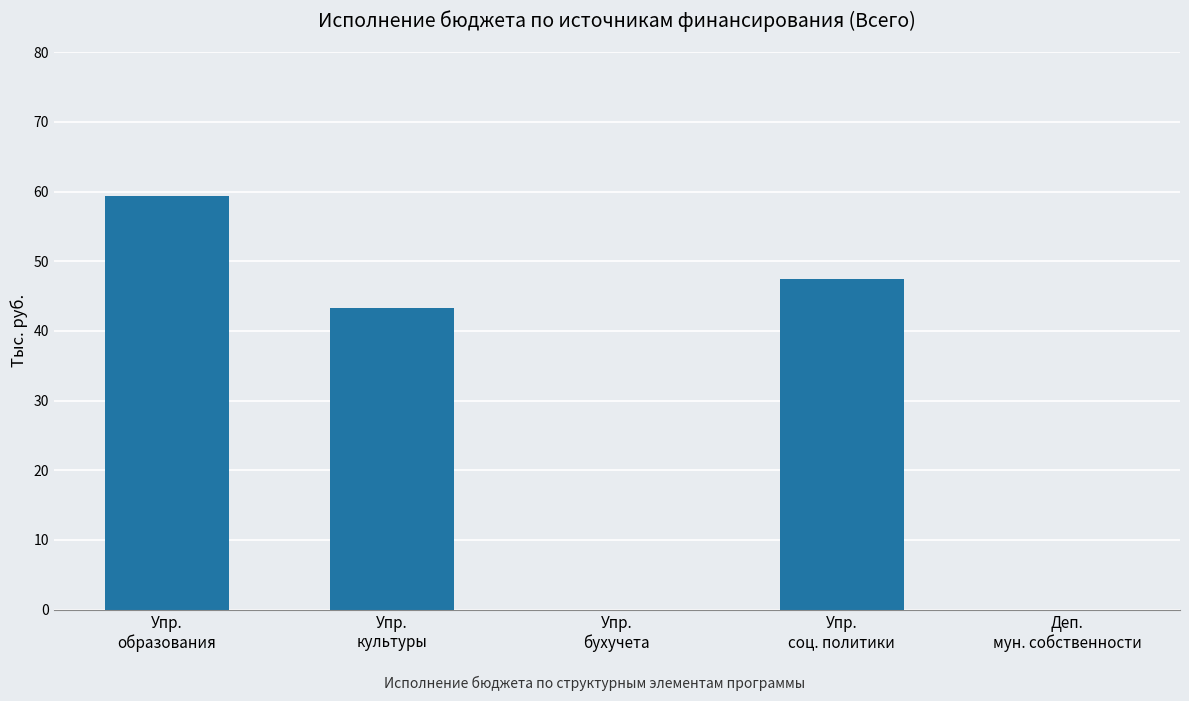

What is the change in value from Упр.
образования to Упр.
бухучета?

-59.3